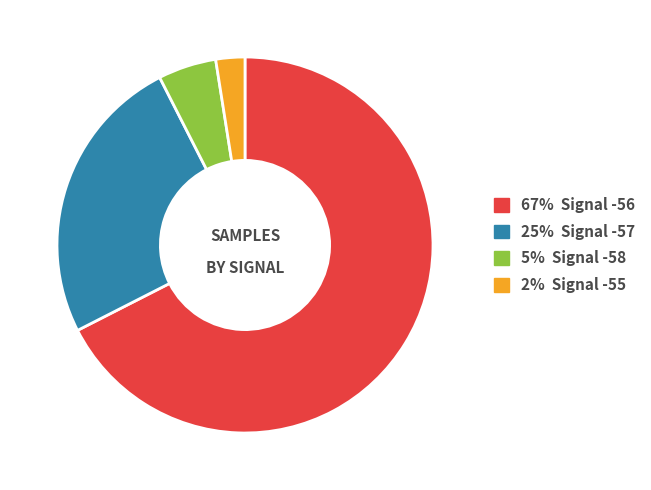

Does any single category account for the majority?

Yes